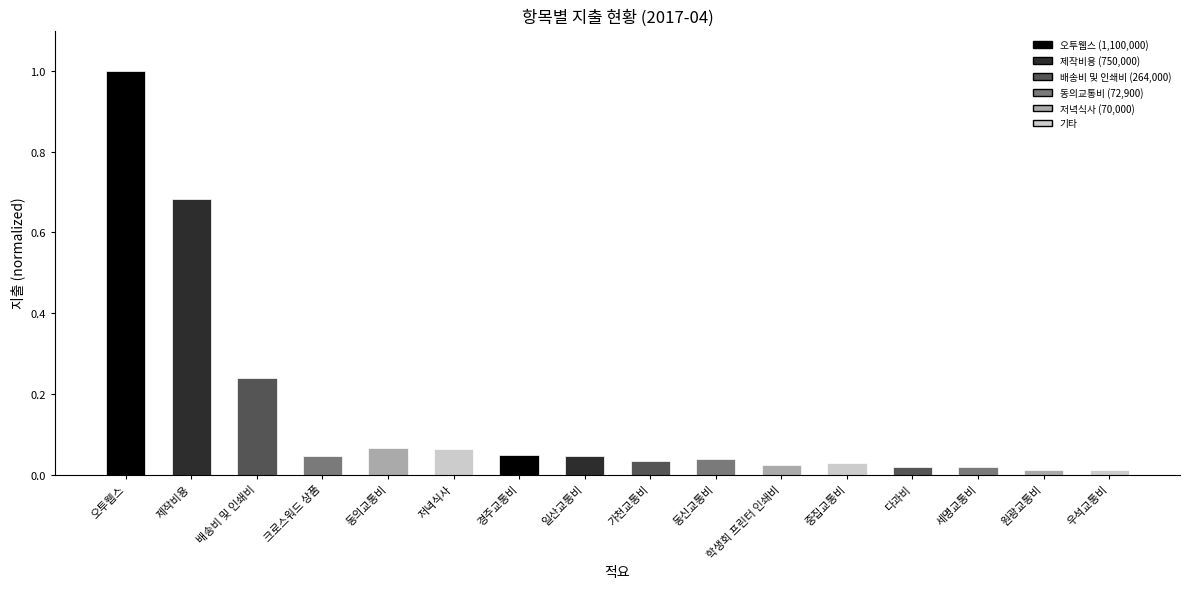

Does the chart contain any negative values?

No